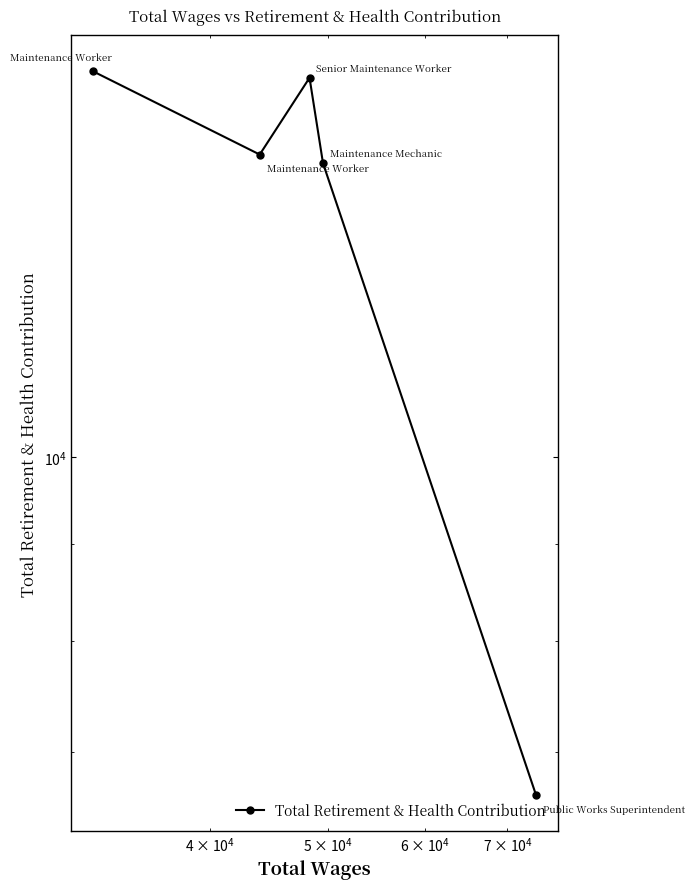

Is it true that the value at 4 is 11764?

False